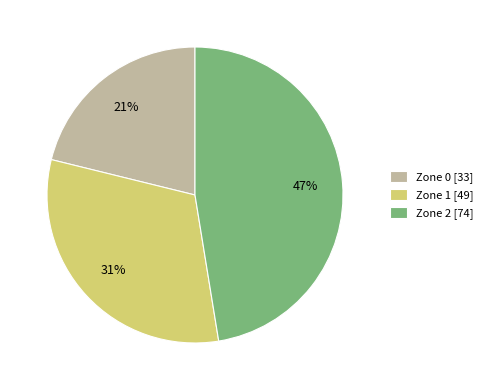

True or false: Zone 2 accounts for 41% of the total.

False